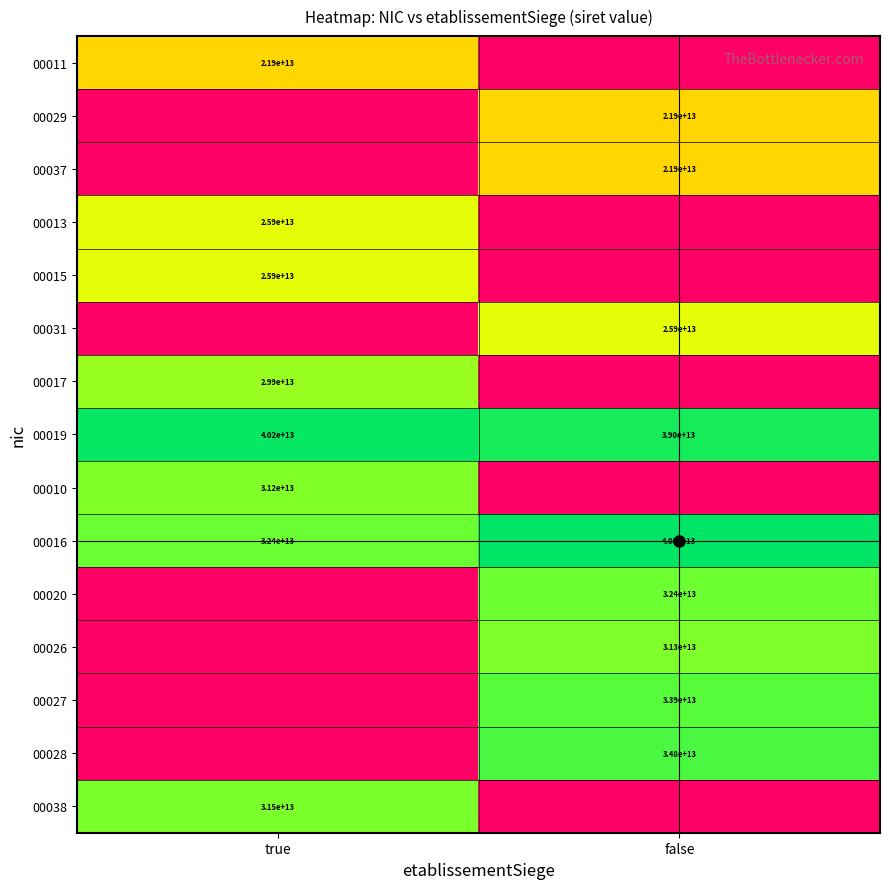

What is the average value of the 00027 series?

16972868400014